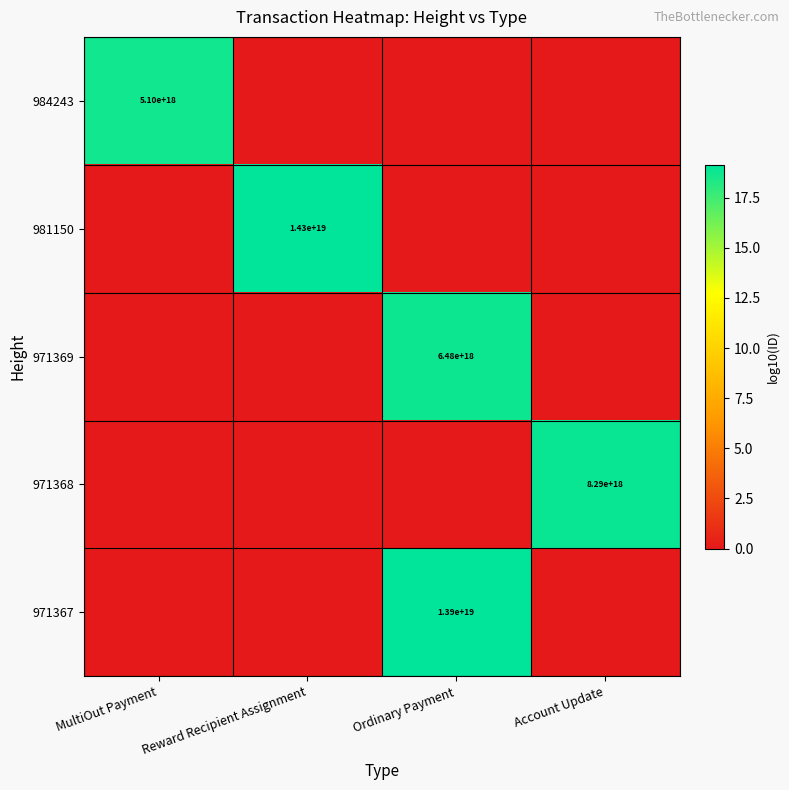

Is it true that 981150 equals 14300000000000000000 at Reward Recipient Assignment?

True